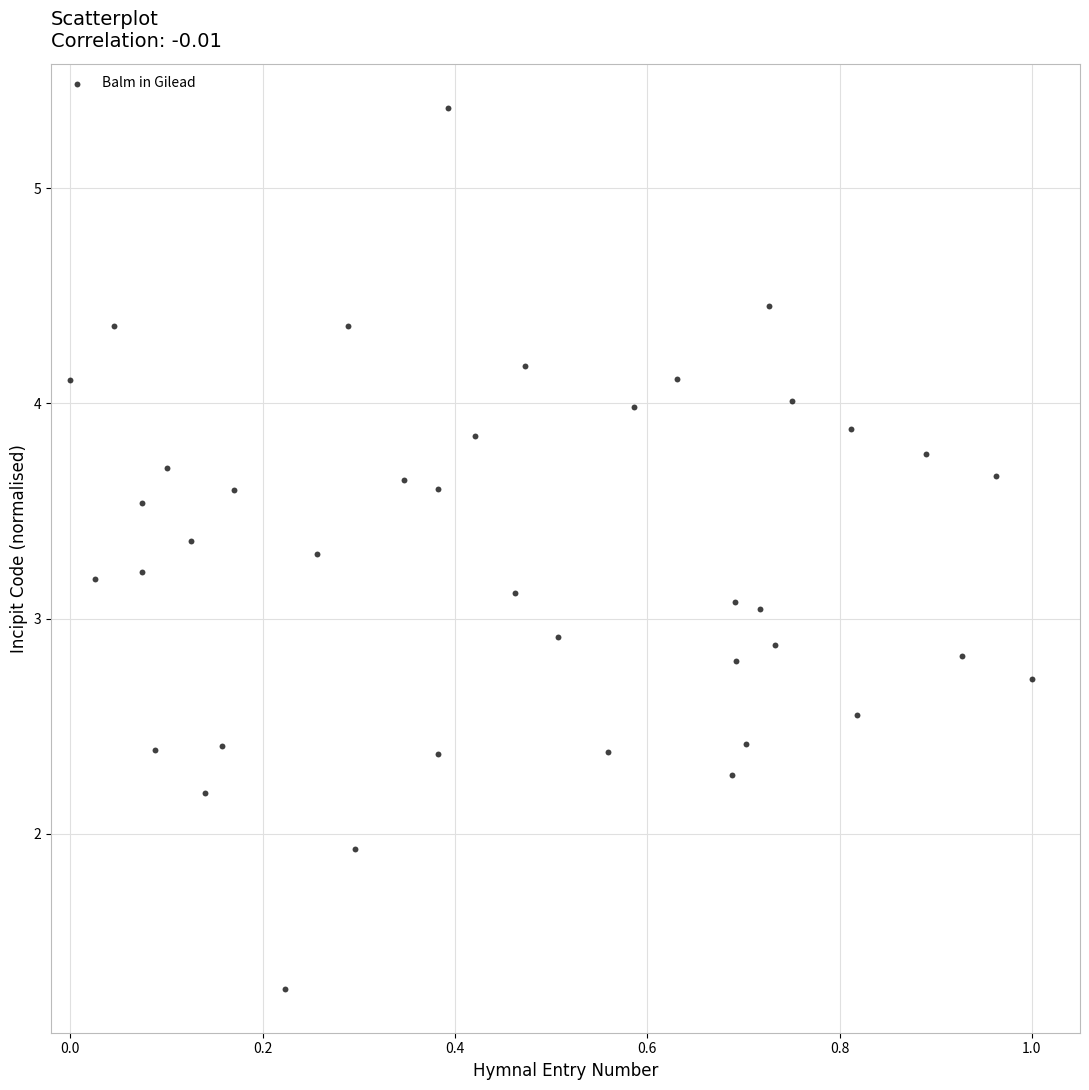

What is the range of X values (max minus min)?

1.0